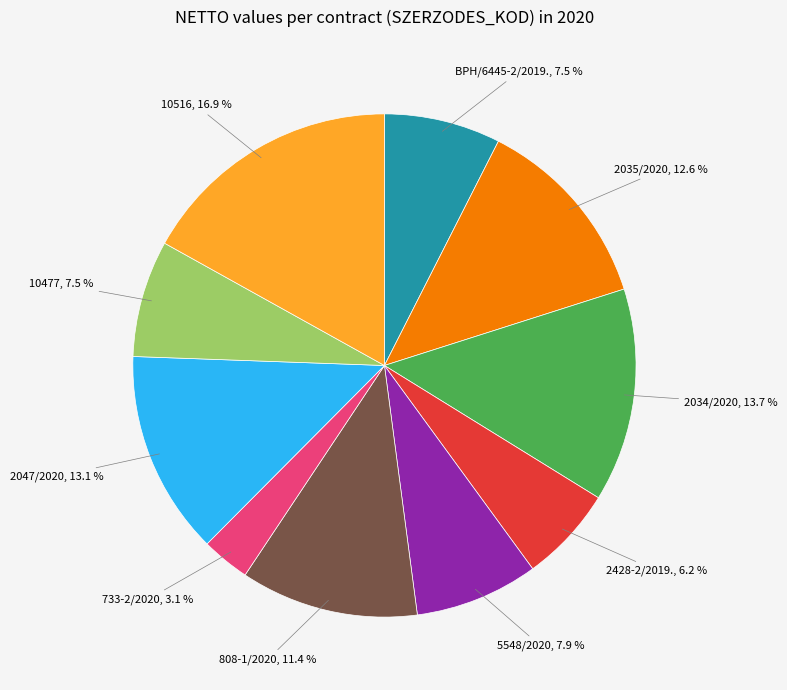

Is there a majority slice in this chart?

No